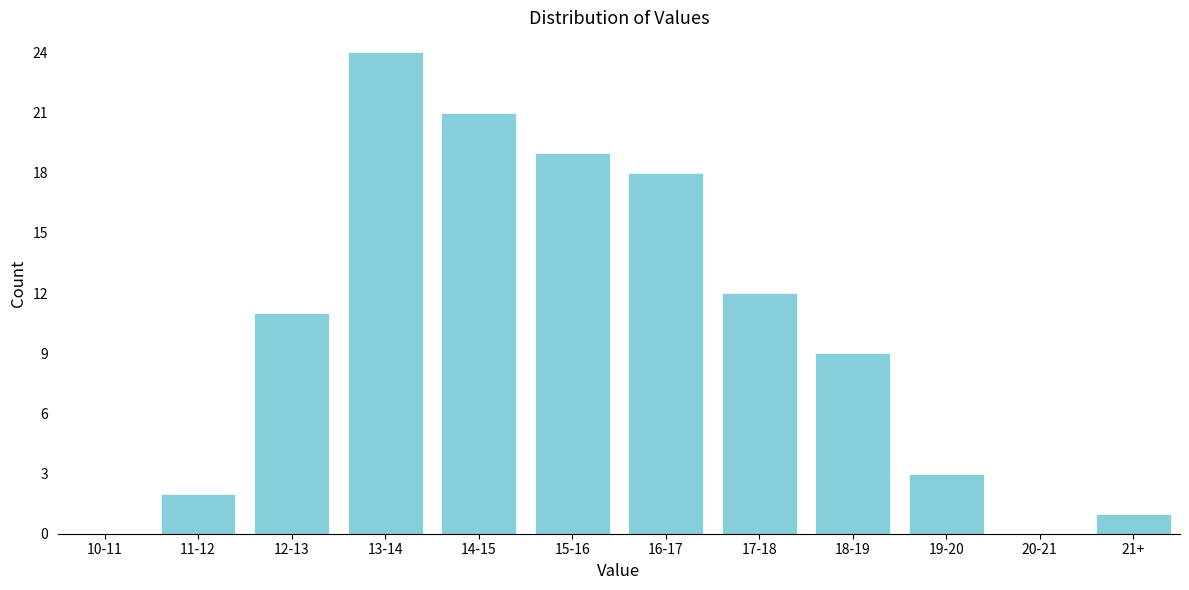

Reading right to left, transcribe all the data shown in this chart.

21+=1	20-21=0	19-20=3	18-19=9	17-18=12	16-17=18	15-16=19	14-15=21	13-14=24	12-13=11	11-12=2	10-11=0